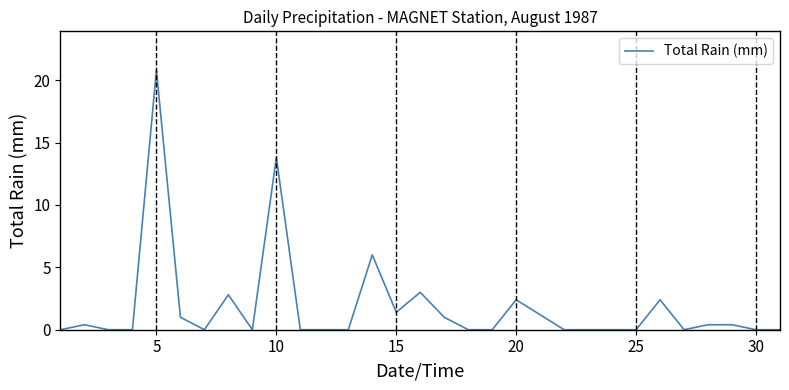

What is the difference between the maximum and minimum values?

20.8